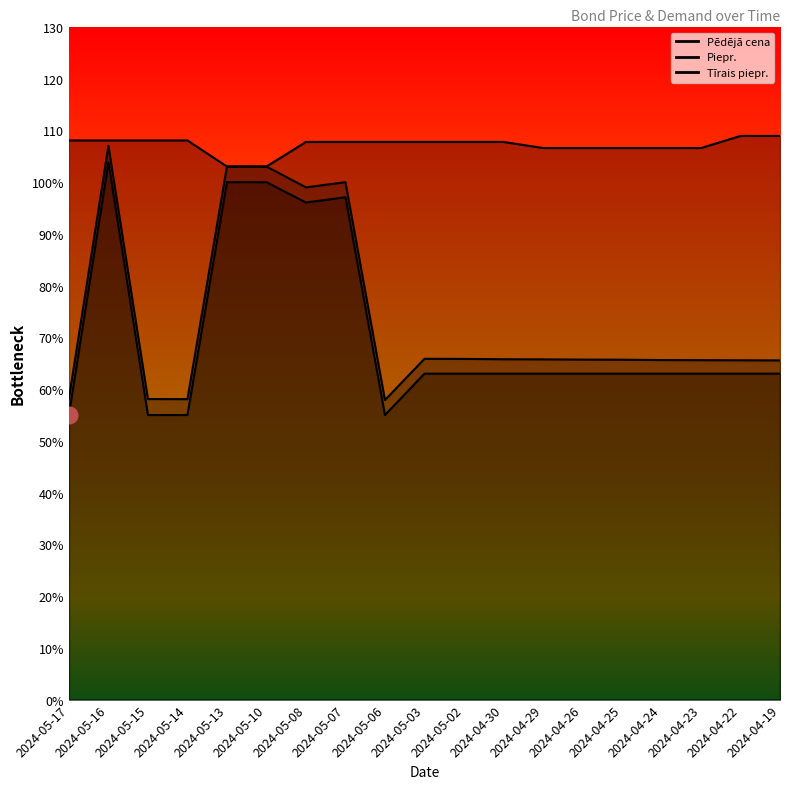

Is it true that Piepr. equals 57.9 at 2024-05-06?

True